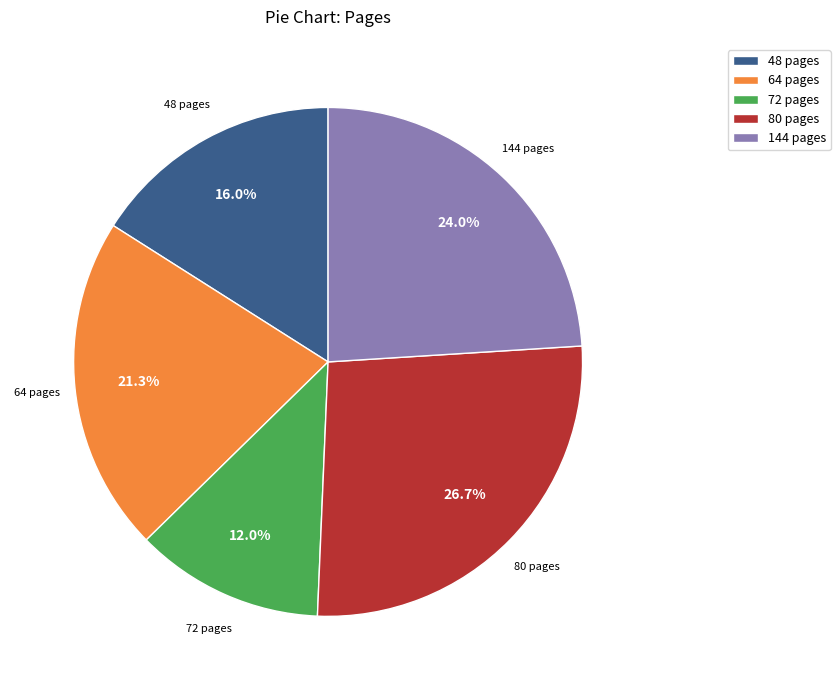

Which slice is the smallest?

72 pages